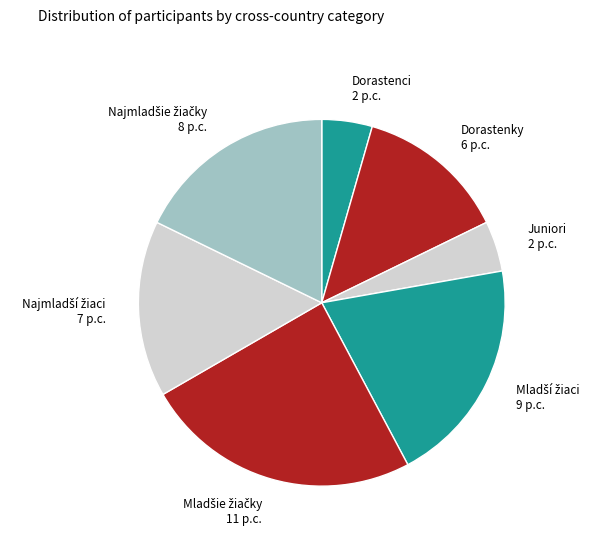

Count the number of slices in the pie.

7